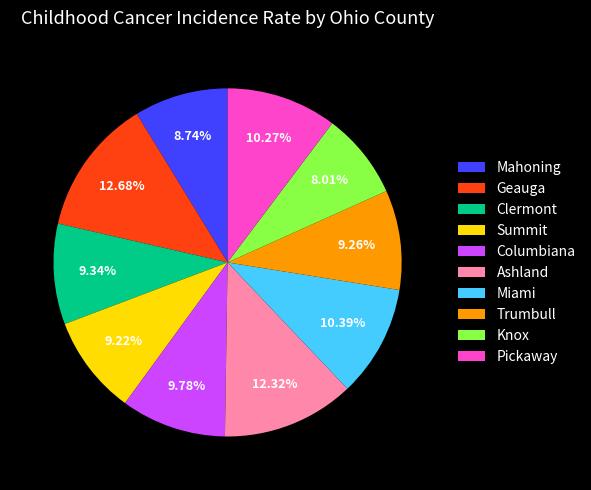

What is the smallest slice in the pie chart?

Knox